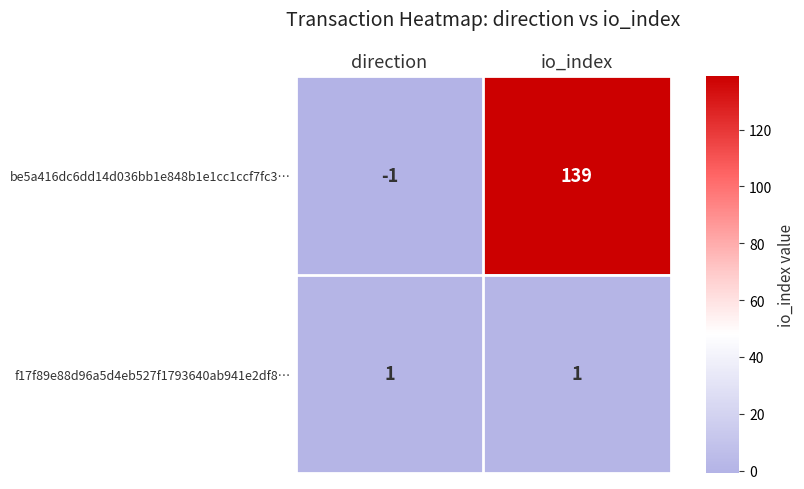

How many categories are shown in the chart?

2